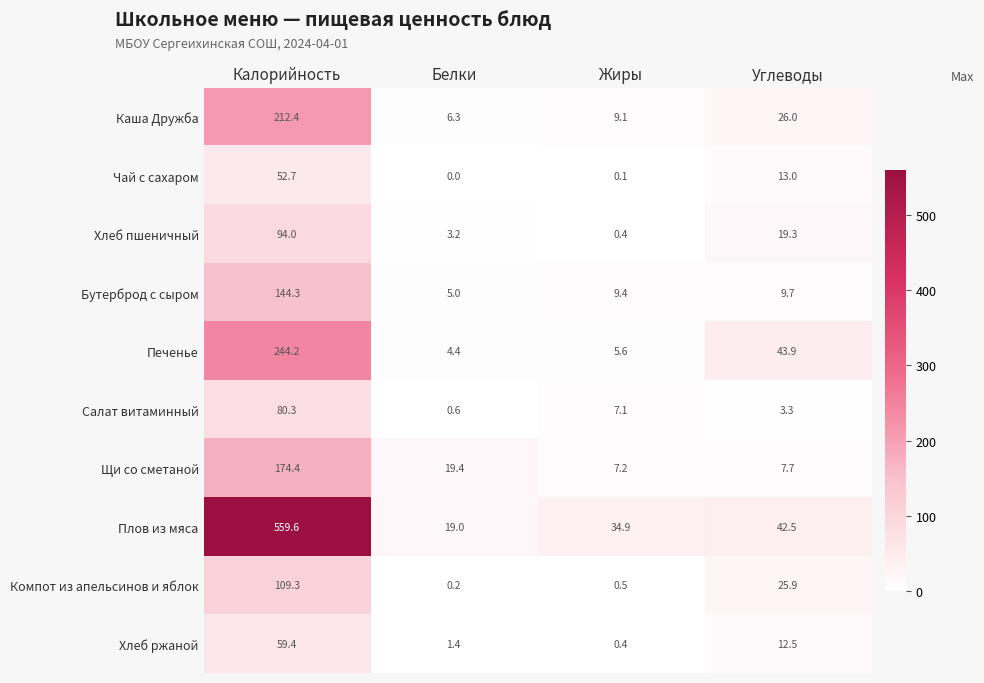

Which category has the lowest value across all series?

Белки